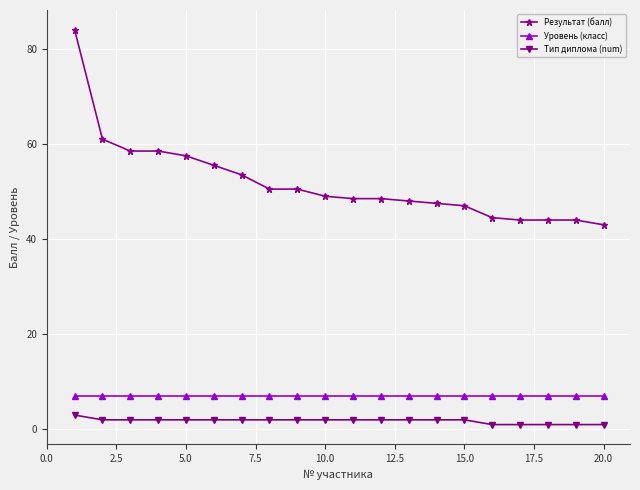

True or false: Тип диплома (num) and Уровень (класс) cross at least once.

False